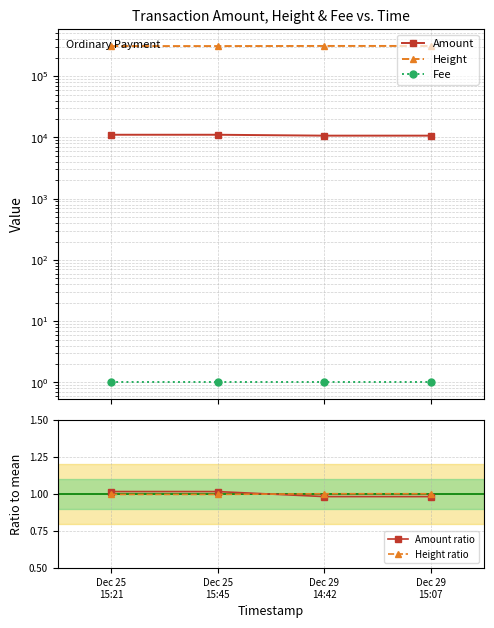

What is the sum of all Height ratio values?

4.0